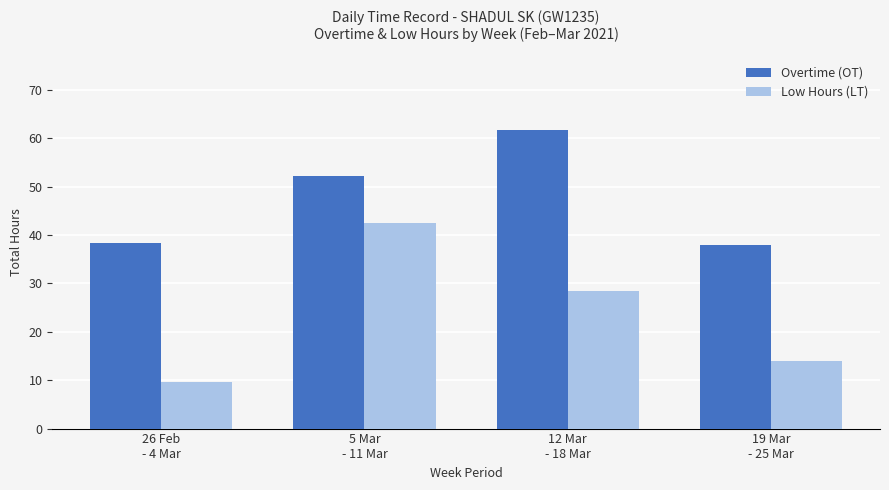

What are all the series names shown in the legend?

Overtime (OT), Low Hours (LT)